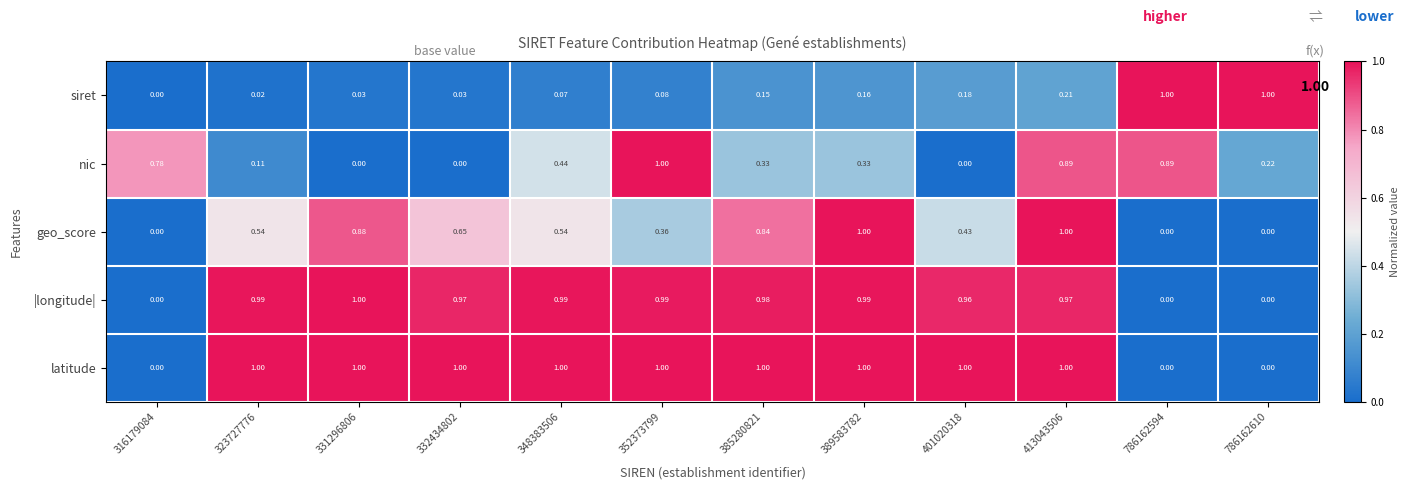

Is the value of latitude at 786162594 greater than the value of geo_score at 323727776?

No